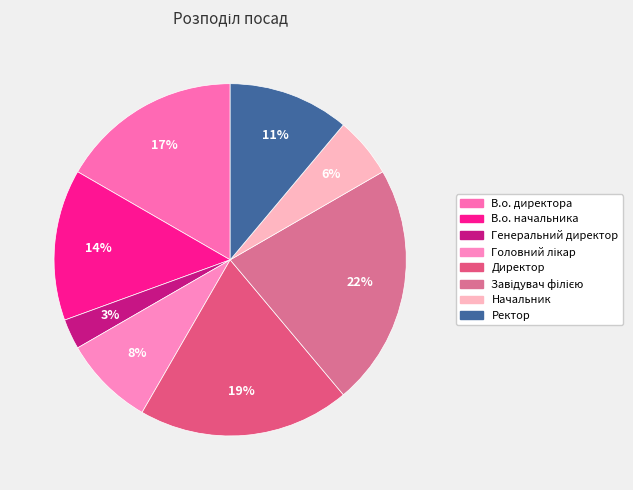

How many segments does this pie chart have?

8